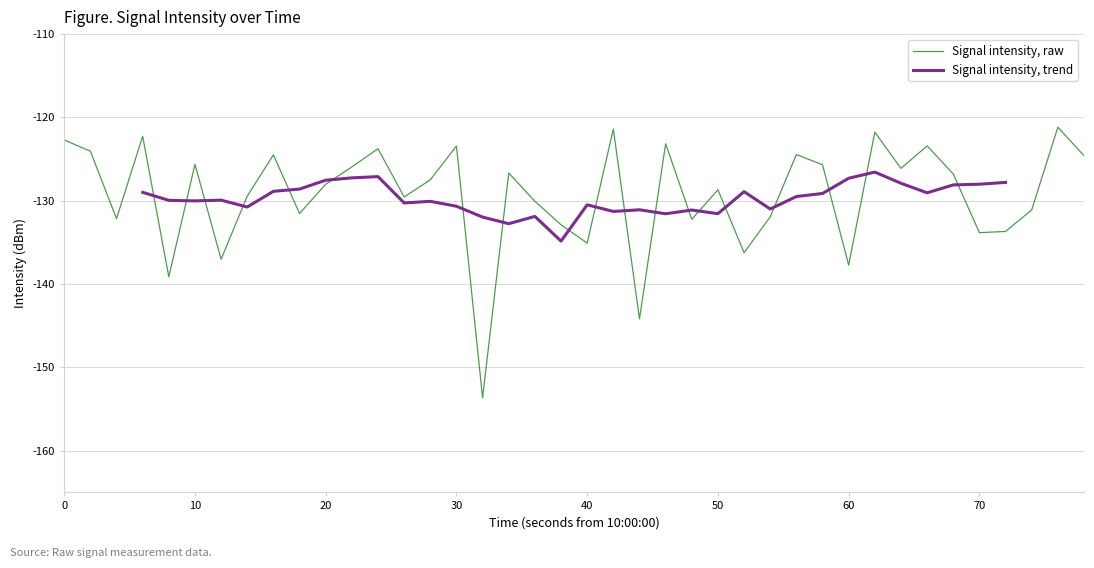

The value of Signal intensity, raw at 40 is -46.1. True or false?

False